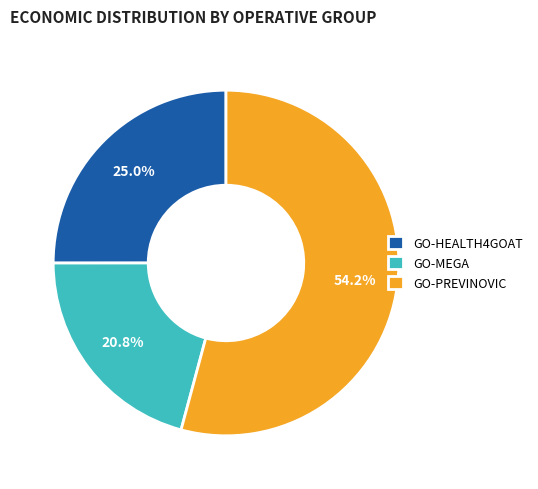

Combined, do GO-PREVINOVIC and GO-MEGA account for over 50%?

Yes